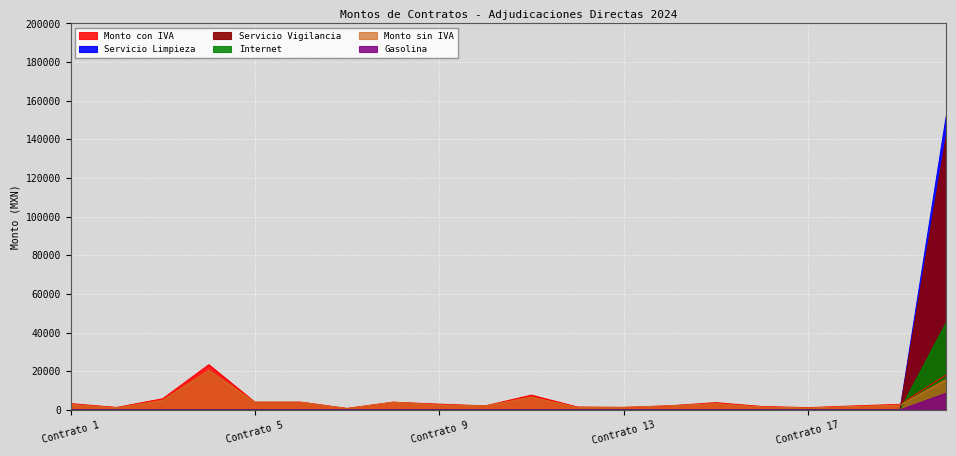

True or false: Gasolina and Internet cross at least once.

False